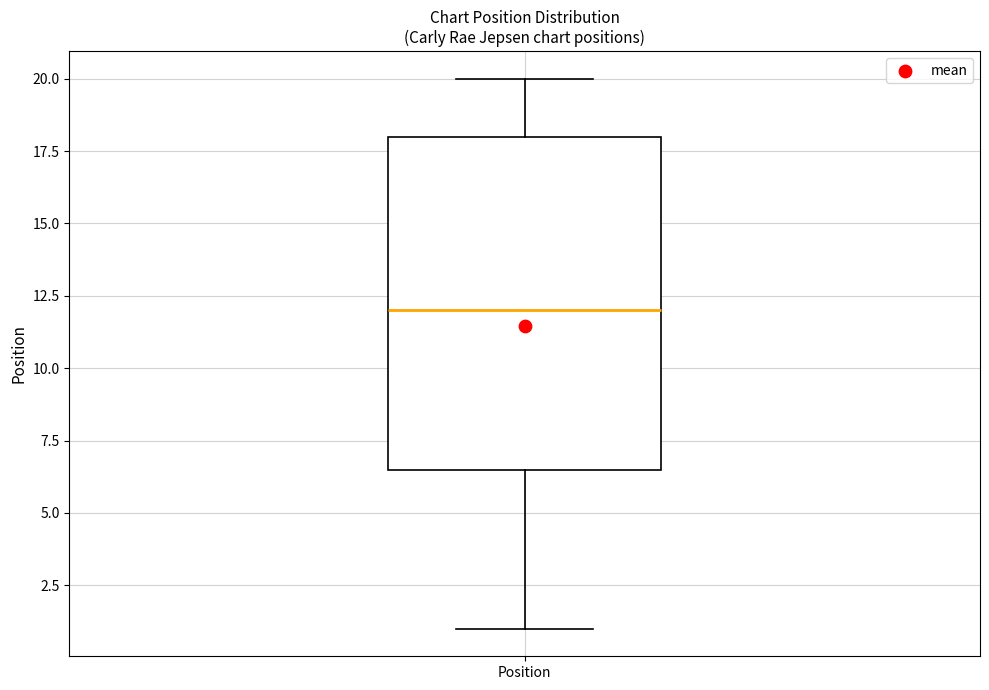

Transcribe this box plot: give where the median line is, the range the box spans, and where the two whiskers end, as read against the y-axis. The values are not printed on the chart, so give them approximately, as read against the axis.

median 12.0, box 6.5 to 18.0, whiskers 1.0 to 20.0